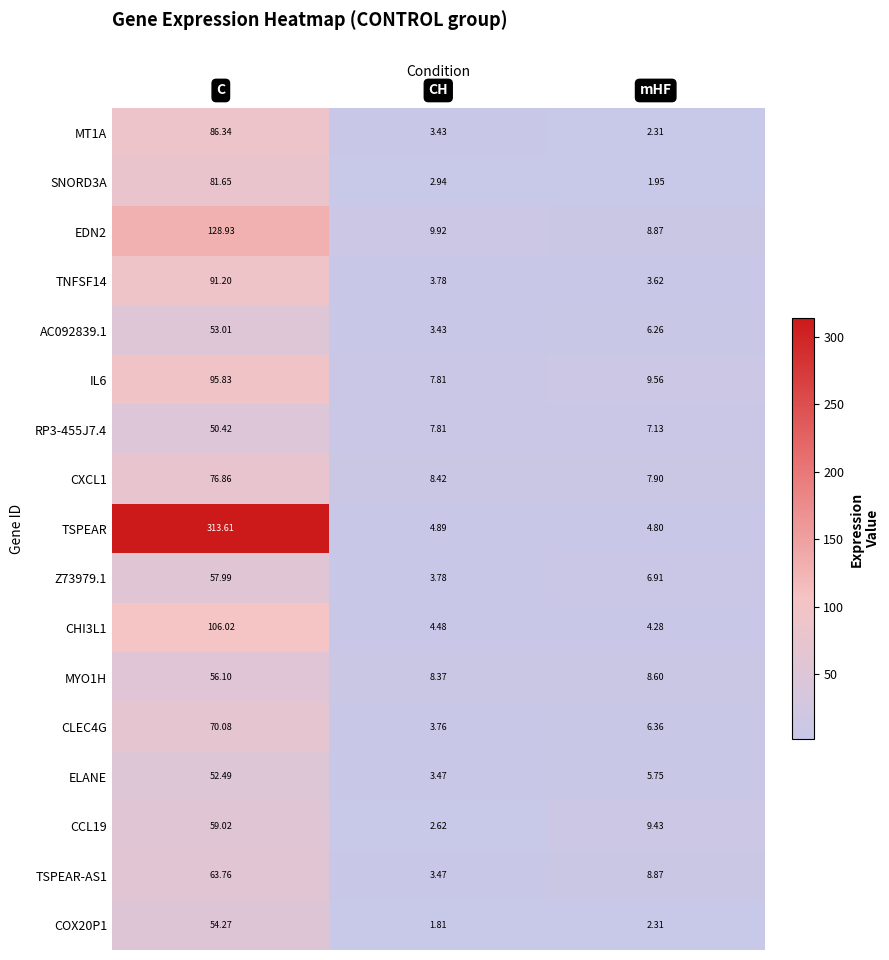

At which category is the sum across all series the highest?

C